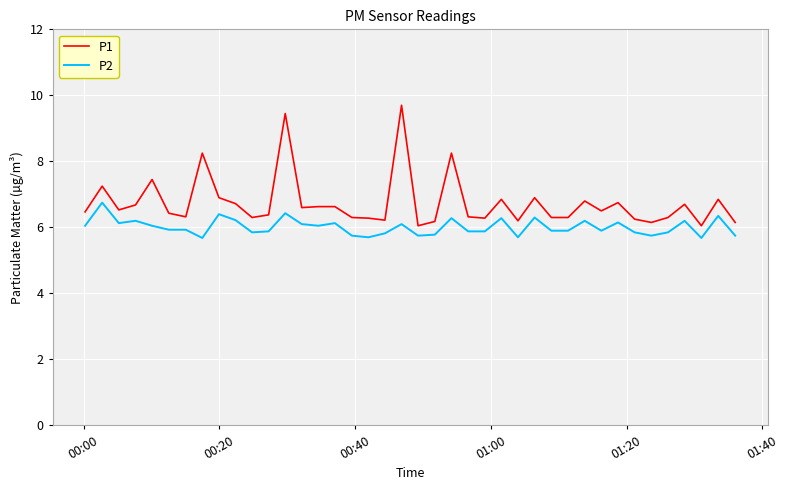

What is the maximum value for P1?

9.7